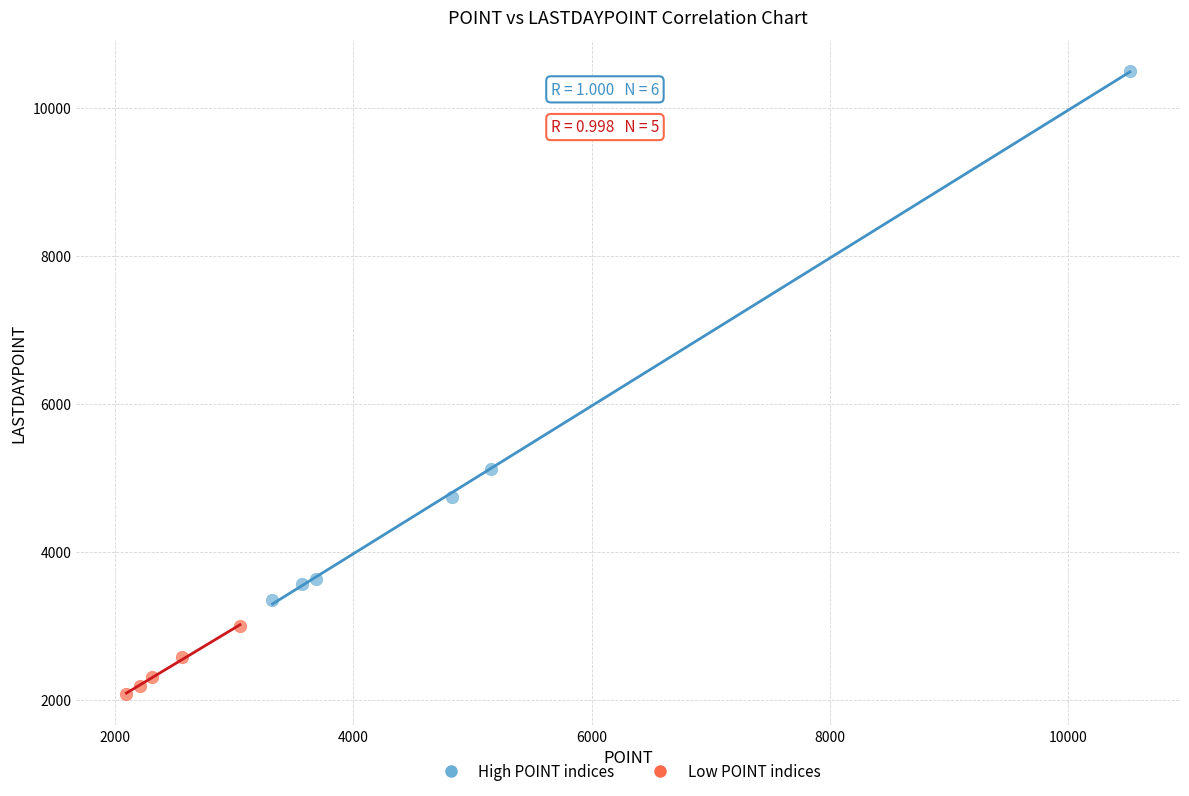

What are all the series names shown in the legend?

High POINT indices, Low POINT indices